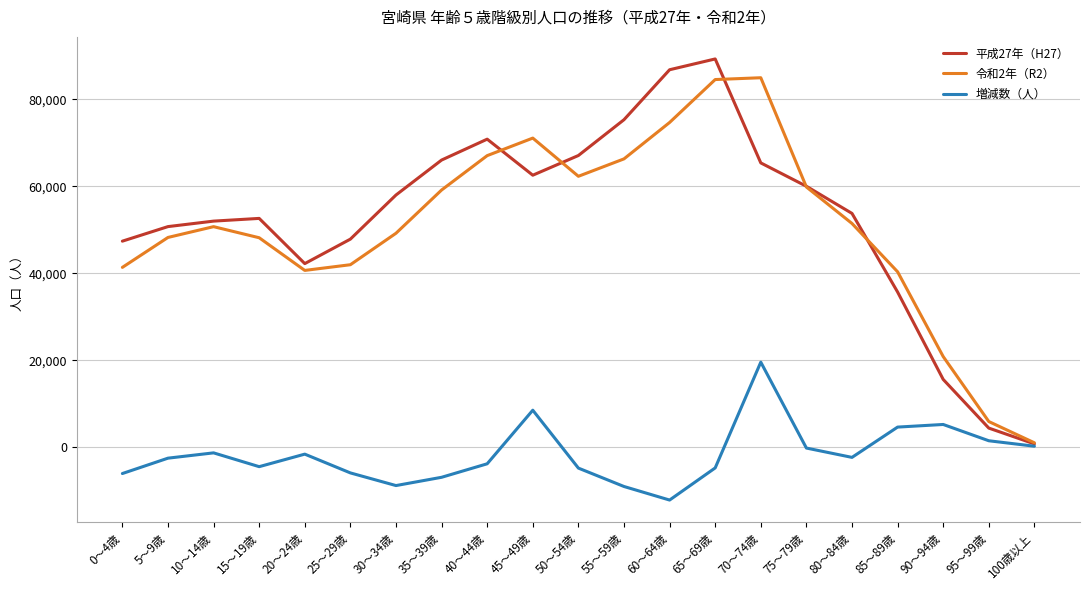

Which series has the largest range (max minus min)?

平成27年（H27）